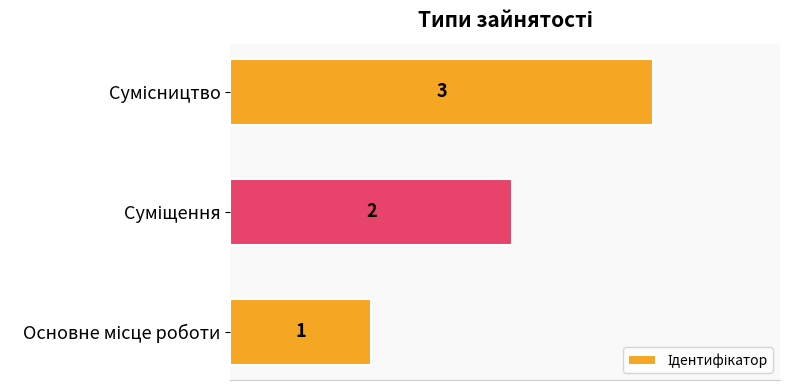

How many values are below 2?

1